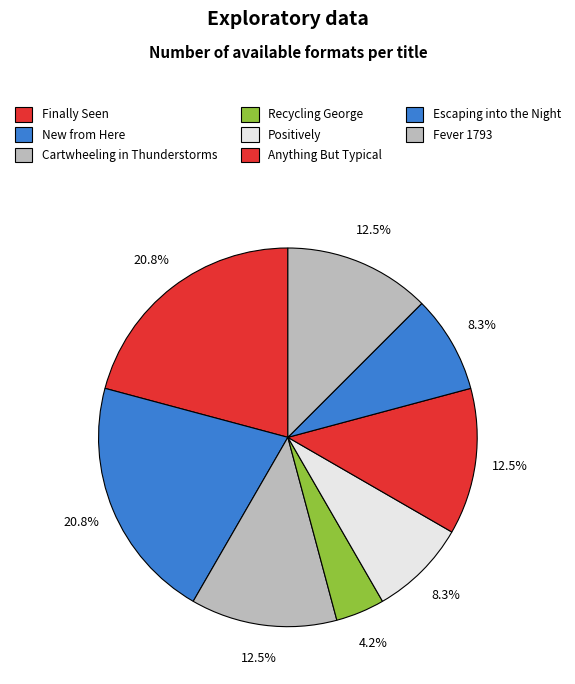

Count the number of slices in the pie.

8